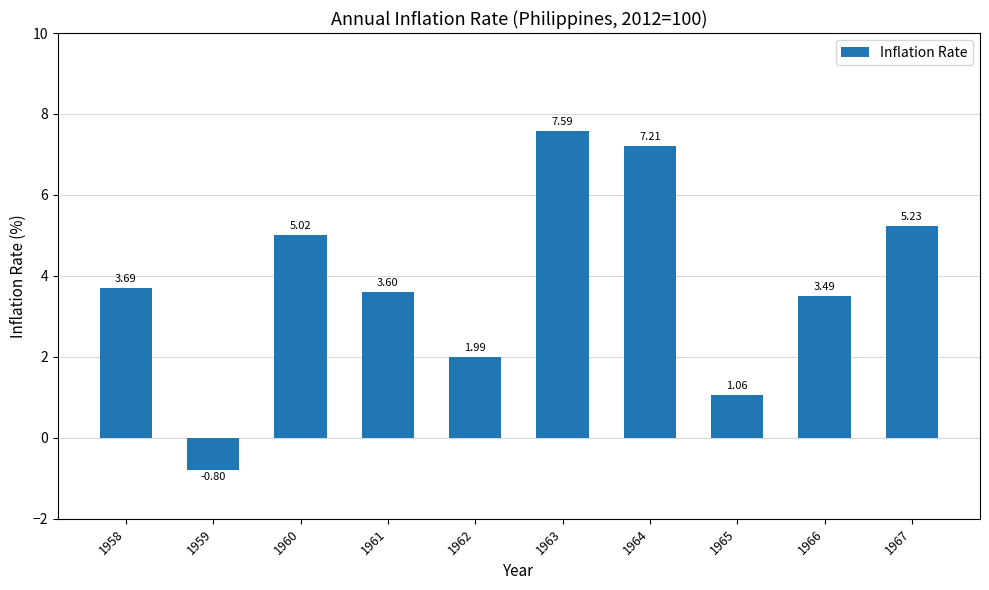

What is the sum of the values at 1958 and 1961?

7.3